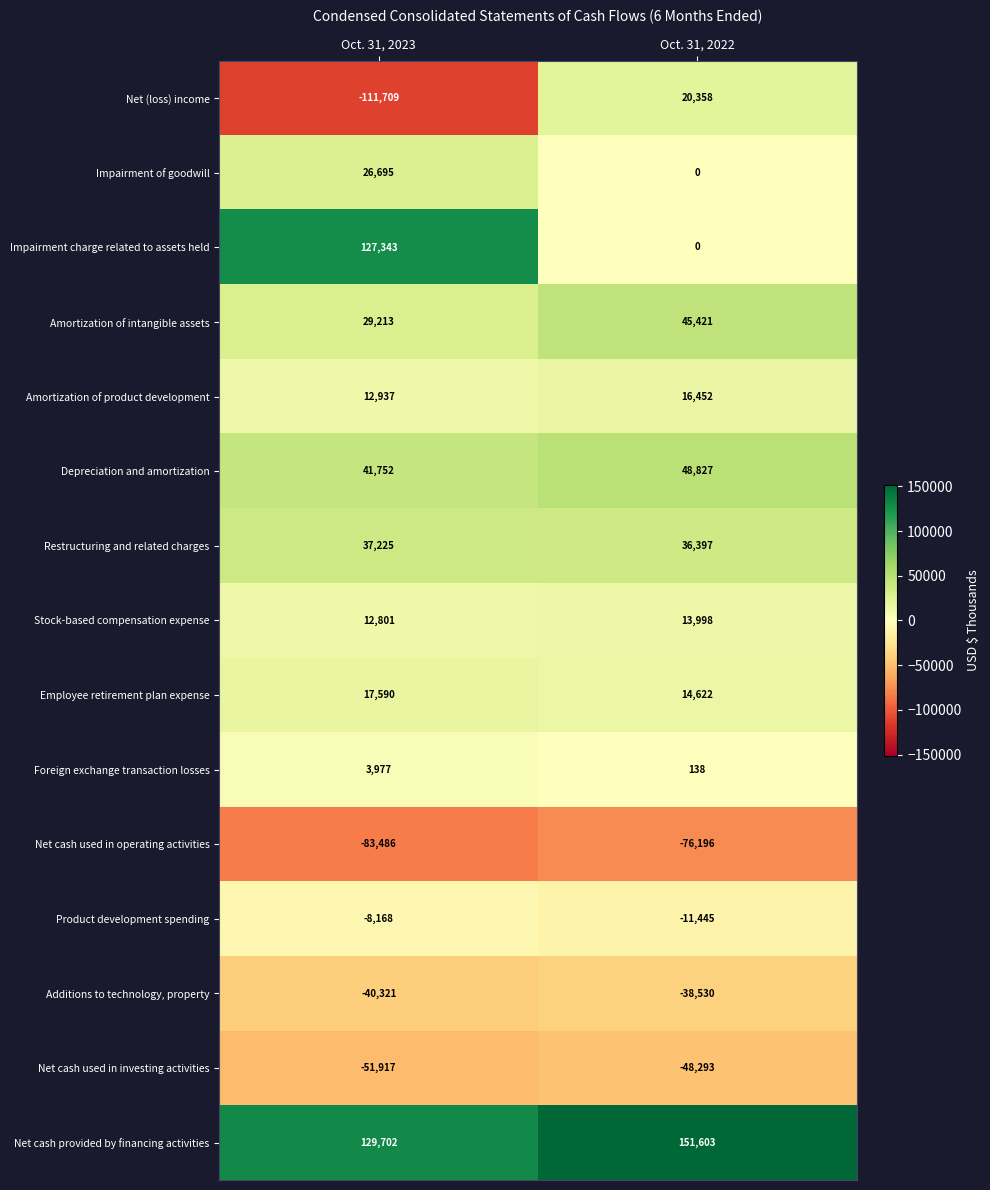

What is the maximum value shown in the chart?

151603